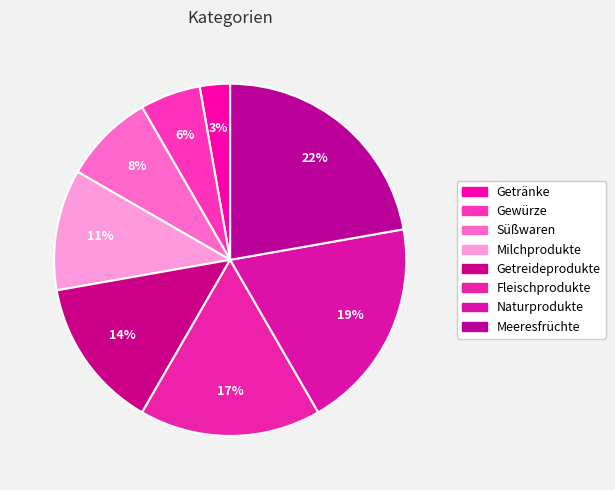

Is Fleischprodukte the majority of the pie?

No